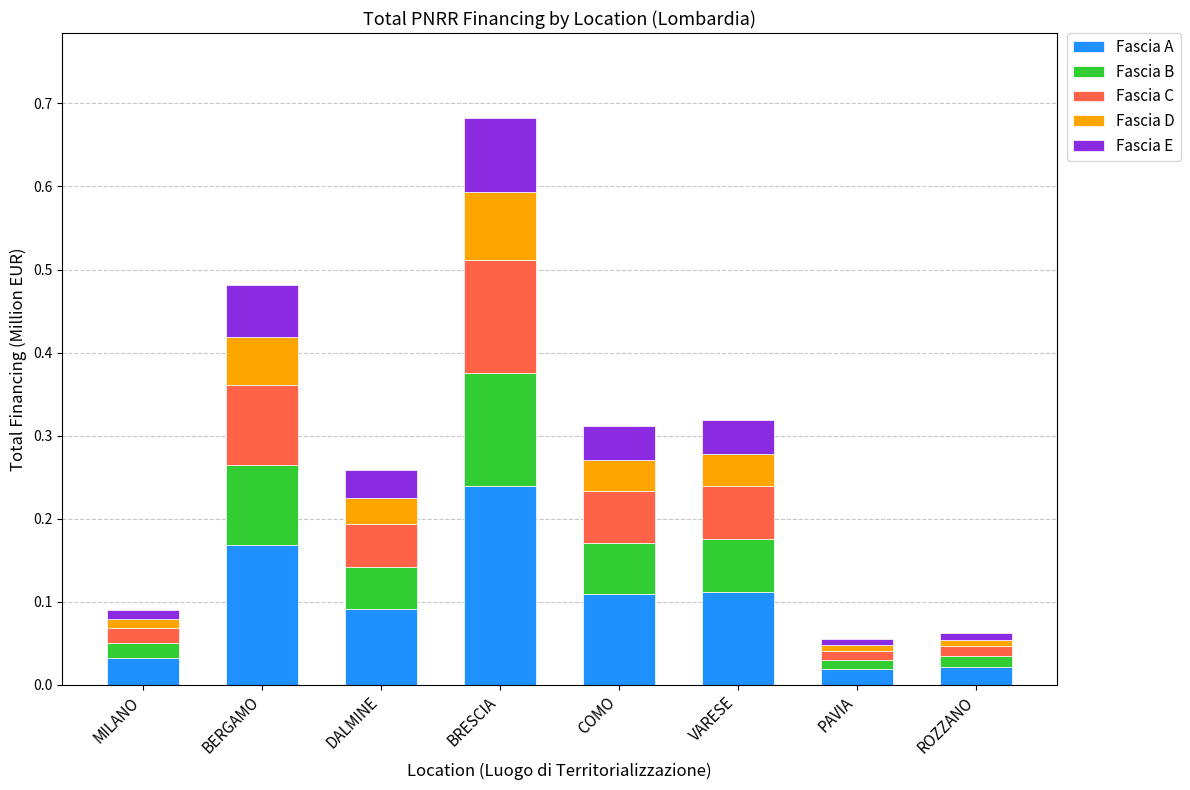

Is it true that Fascia A equals 0.1 at BRESCIA?

False